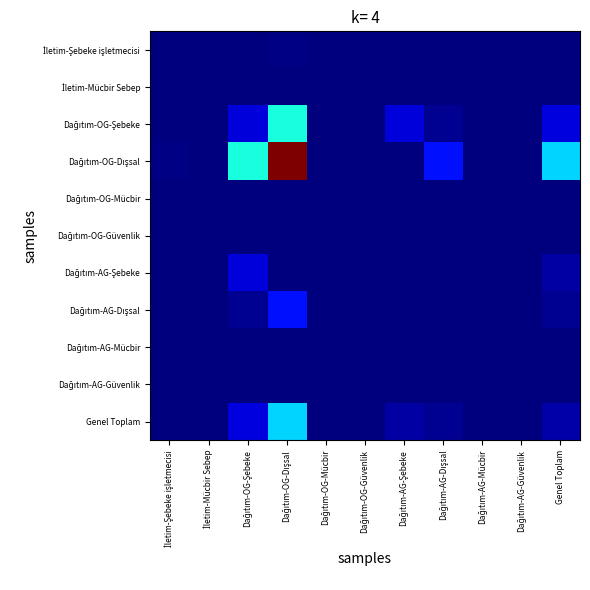

Which category has the highest value across all series?

Dağıtım-OG-Dışsal